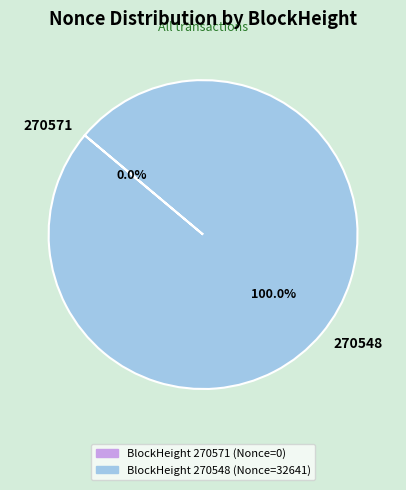

Is it true that 270571 is 1% of the pie?

False